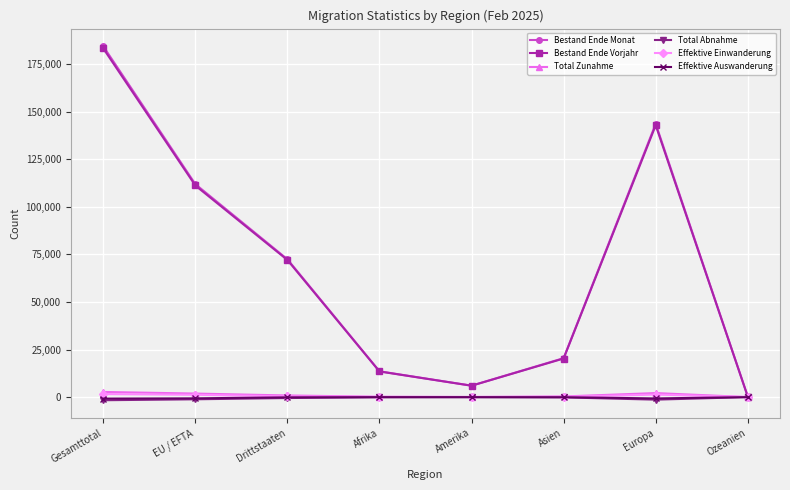

Is the value of Effektive Einwanderung at Ozeanien greater than the value of Bestand Ende Vorjahr at Drittstaaten?

No